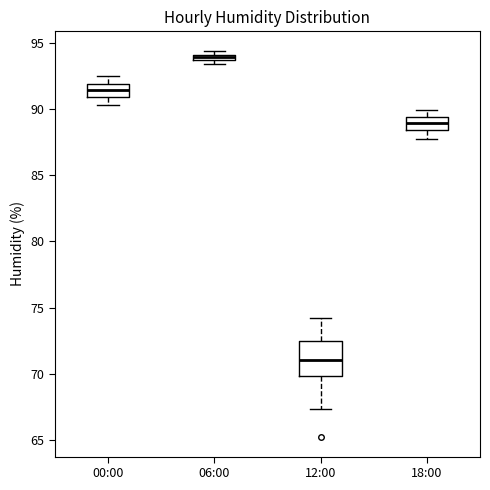

Comparing the boxes themselves (not the whiskers), which one is the tallest?

12:00